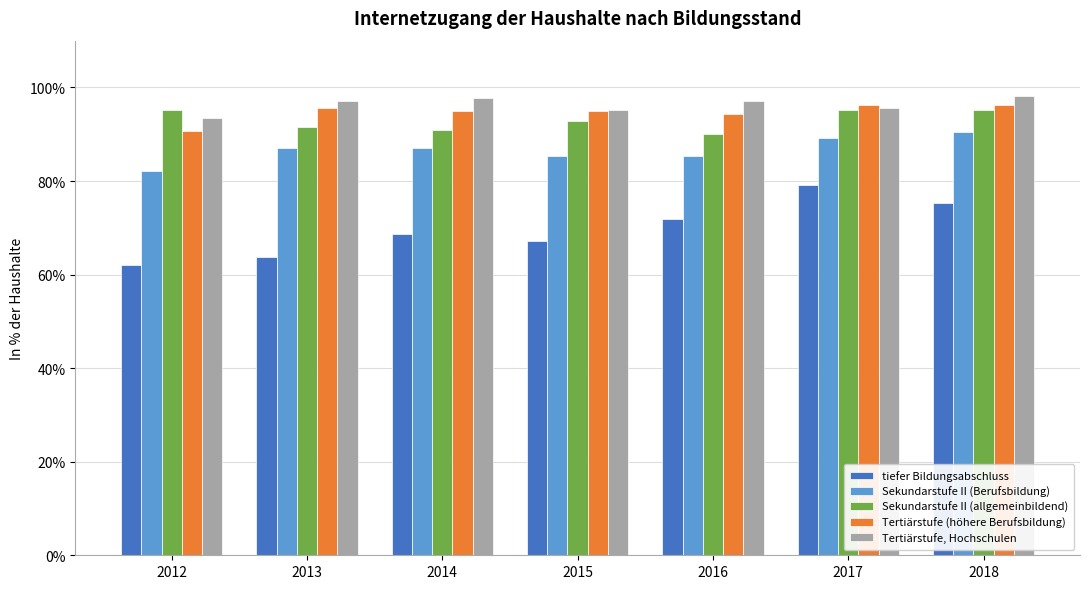

Rank the categories by Tertiärstufe, Hochschulen value from highest to lowest.

2018, 2014, 2013, 2016, 2017, 2015, 2012